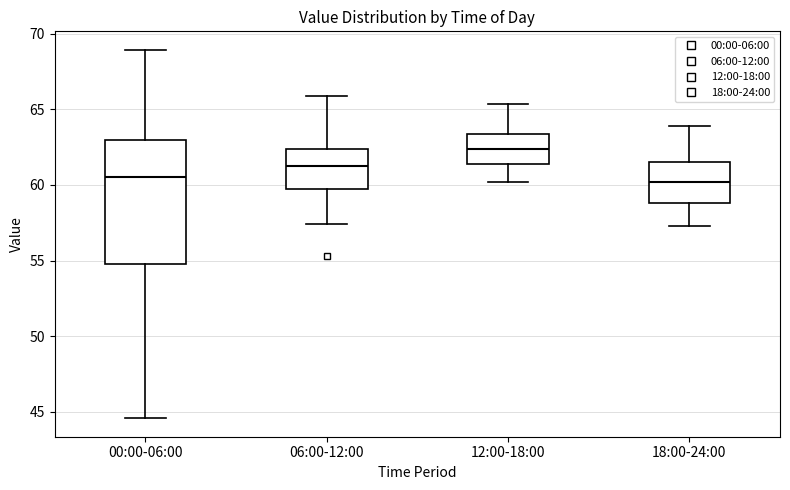

Reading left to right, read every box against the y-axis: the position of its median line, the range the box covers, and the ends of its whiskers. The values are not printed on the chart, so give them approximately, as read against the axis.

00:00-06:00: median 60.5, box 55.0 to 63.0, whiskers 44.5 to 69.0
06:00-12:00: median 61.5, box 60.0 to 62.5, whiskers 57.5 to 66.0
12:00-18:00: median 62.5, box 61.5 to 63.5, whiskers 60.0 to 65.5
18:00-24:00: median 60.0, box 59.0 to 61.5, whiskers 57.5 to 64.0